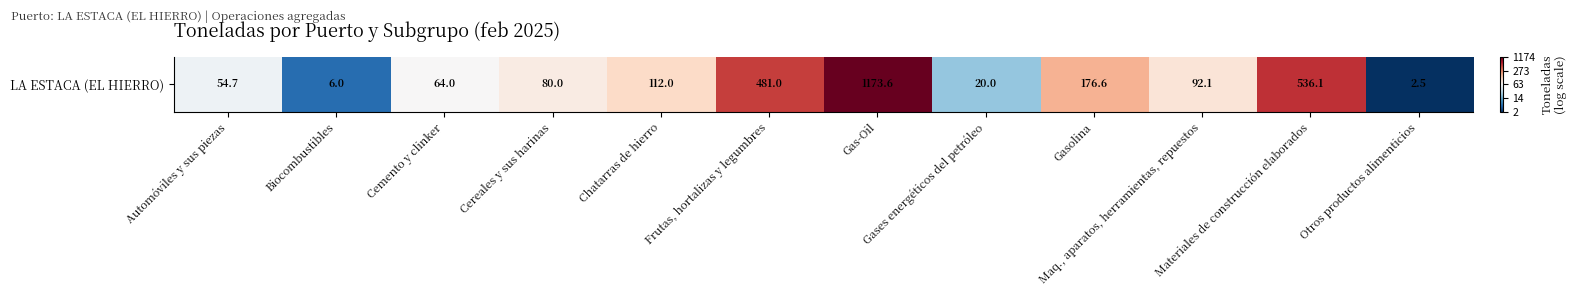

The chart shows a value of 10.5 at Materiales de construcción elaborados. True or false?

False